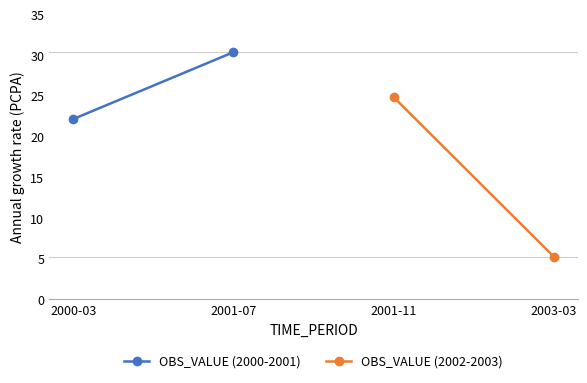

What are all the series names shown in the legend?

OBS_VALUE (2000-2001), OBS_VALUE (2002-2003)